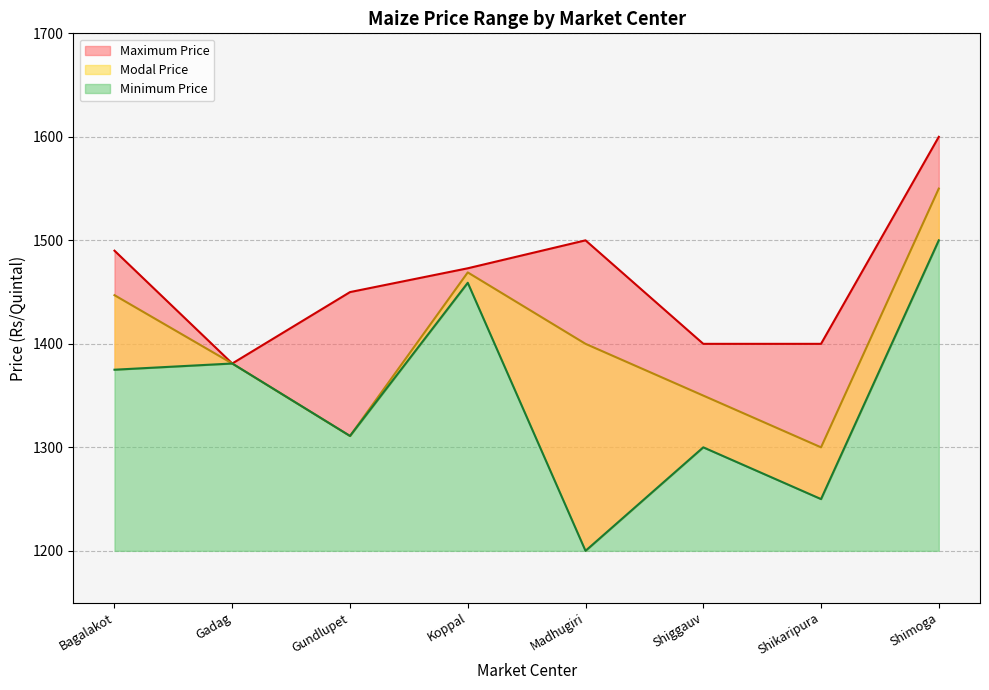

Rank the series by their average value, from lowest to highest.

Minimum Price, Modal Price, Maximum Price